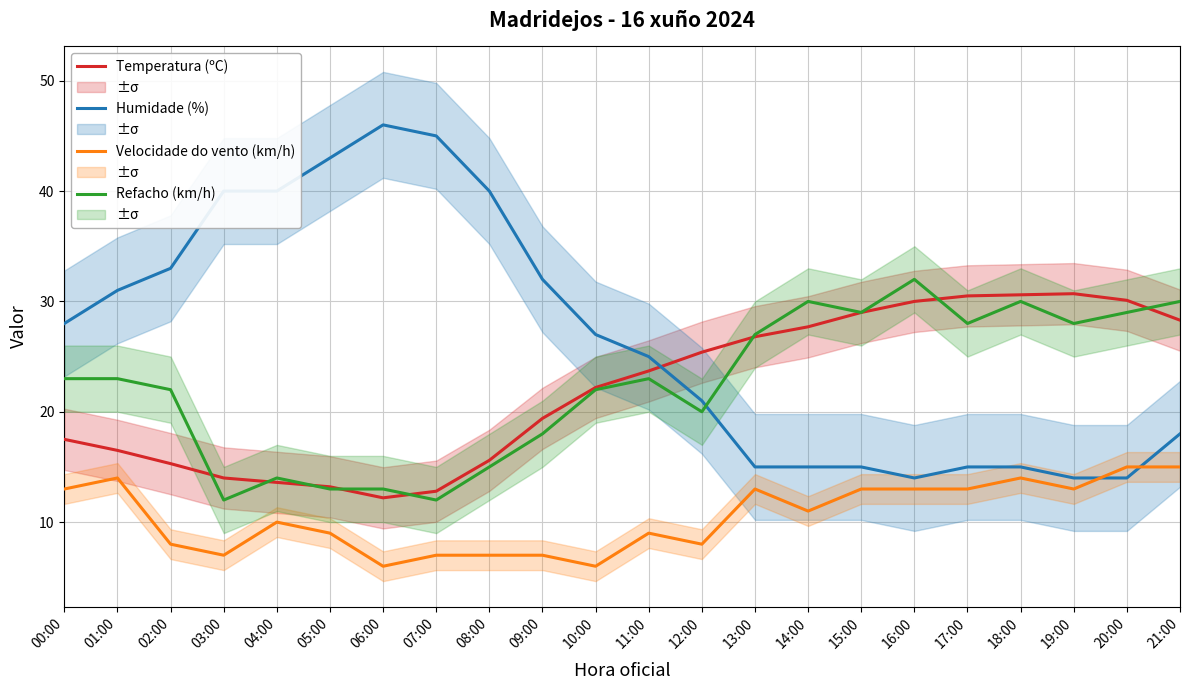

At which category is the sum across all series the highest?

21:00